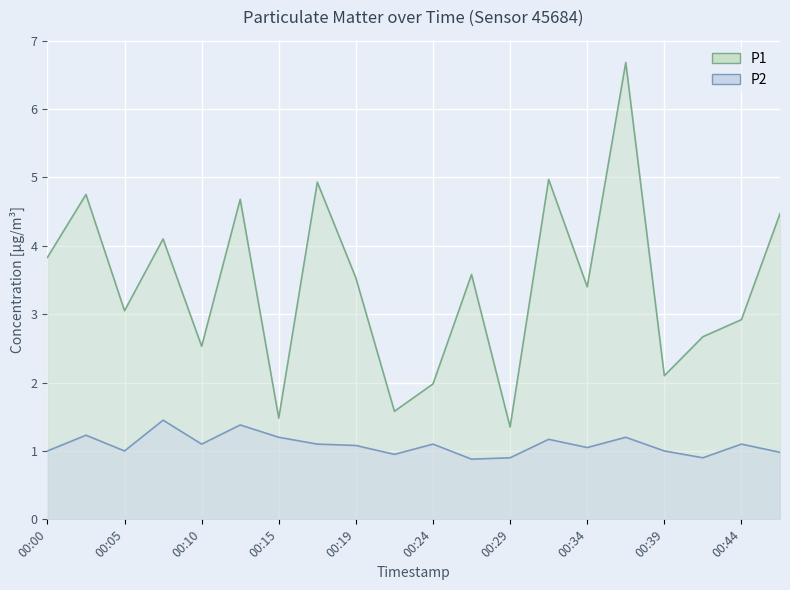

Which series has the largest range (max minus min)?

P1